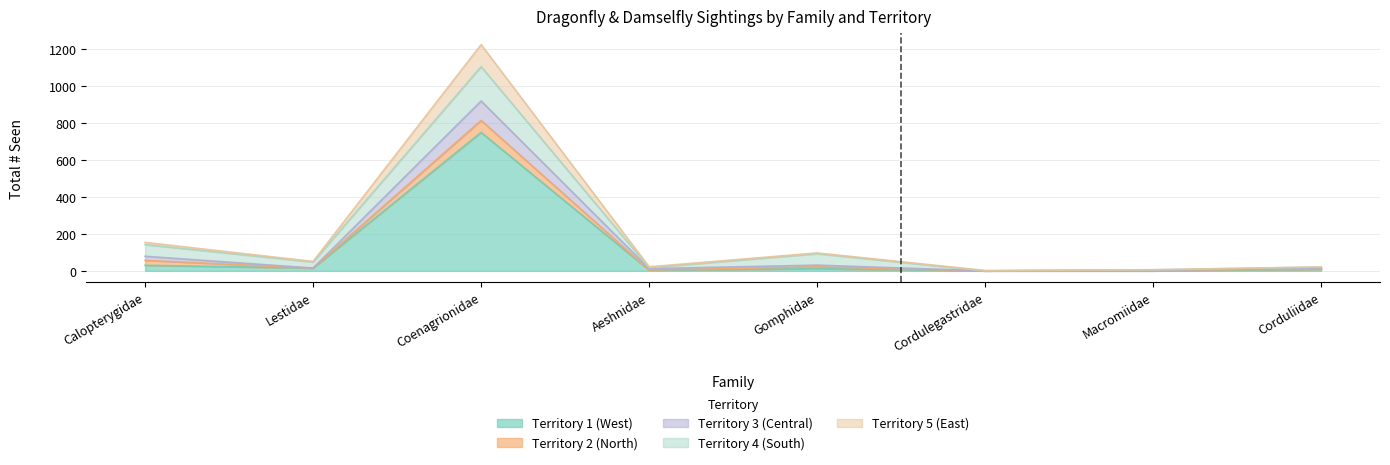

Where is Territory 1 (West) nearest to the value 374?

Calopterygidae